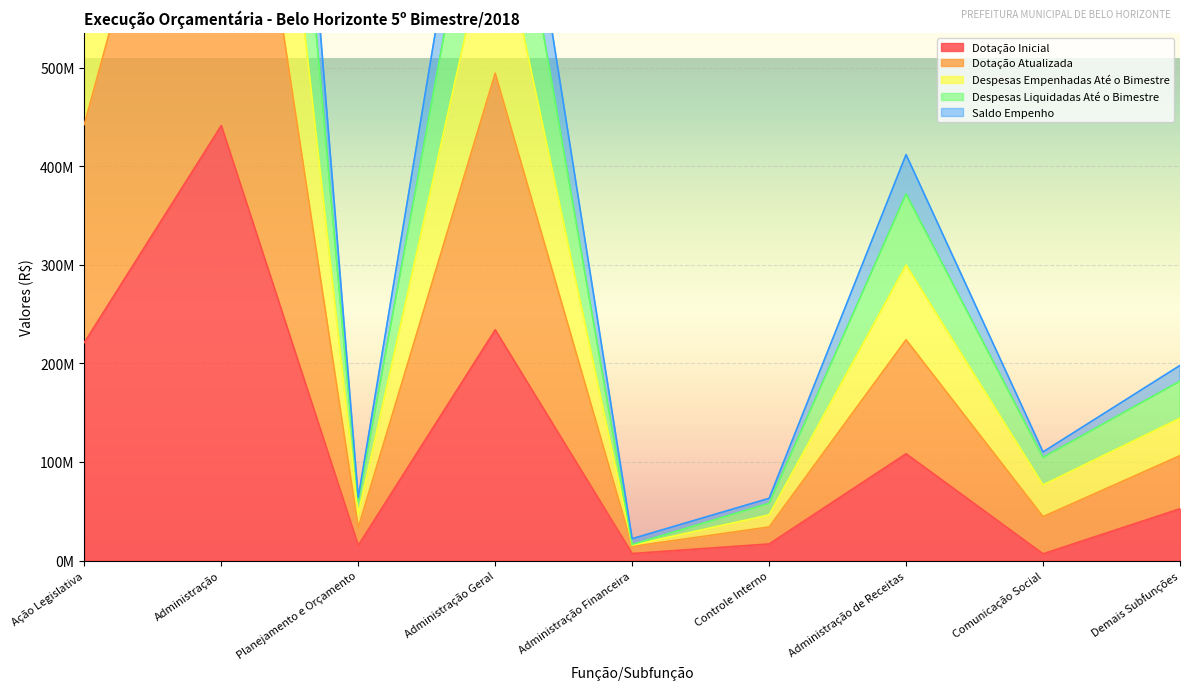

What is the difference between the maximum and minimum values in the Despesas Liquidadas Até o Bimestre series?

1592043055.6